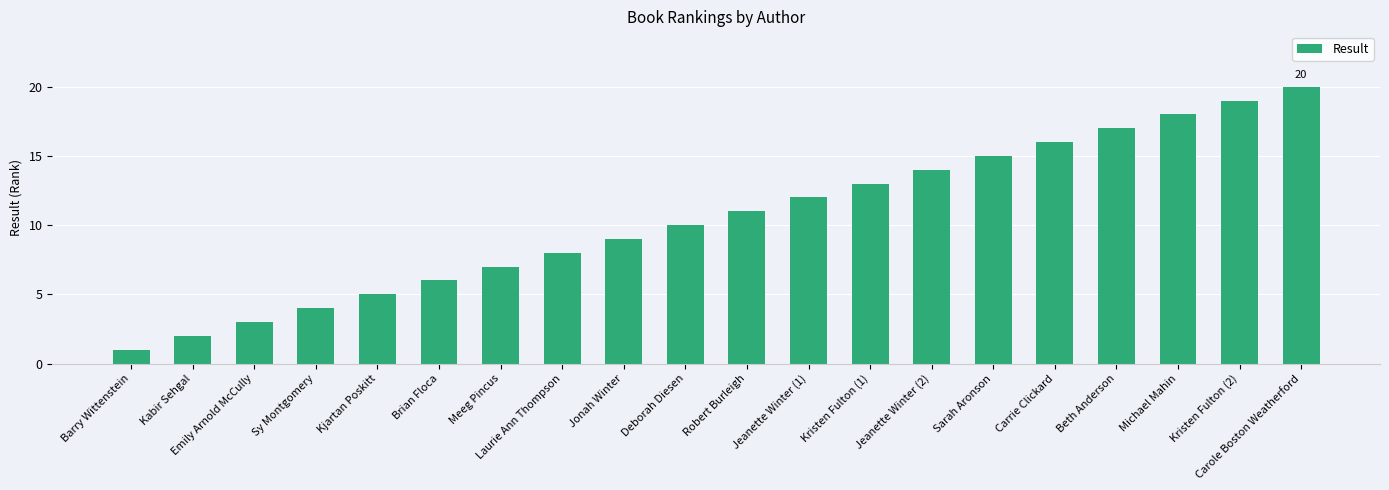

Reading right to left, transcribe all the data shown in this chart.

20	19	18	17	16	15	14	13	12	11	10	9	8	7	6	5	4	3	2	1